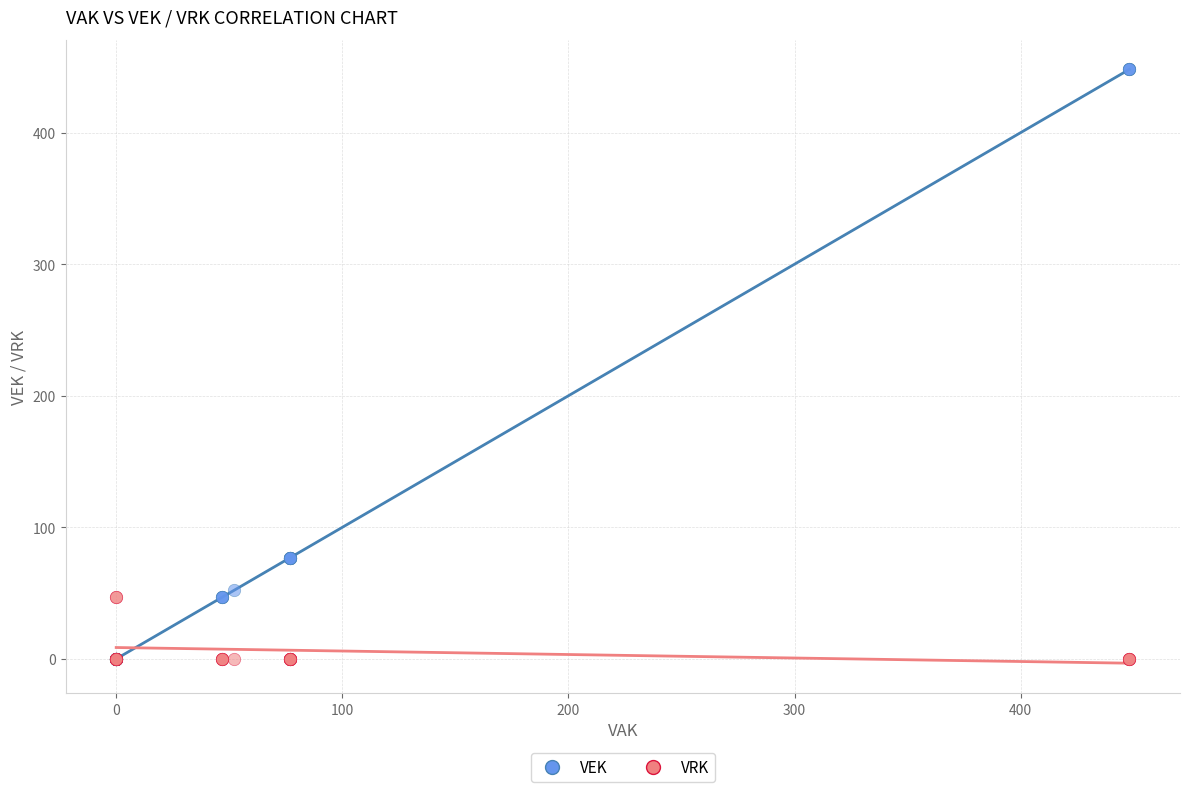

Which series has the widest spread of Y values?

VEK